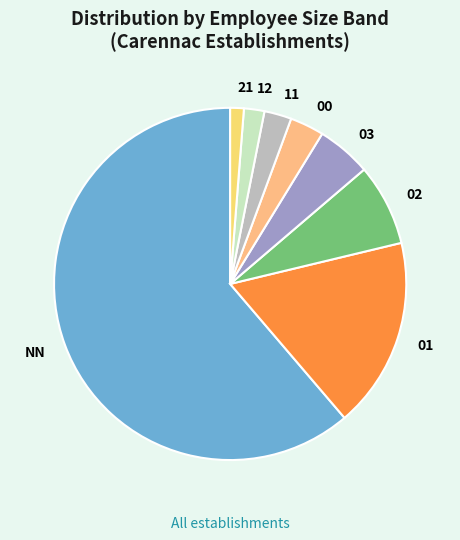

Which category has the biggest portion of the pie?

NN